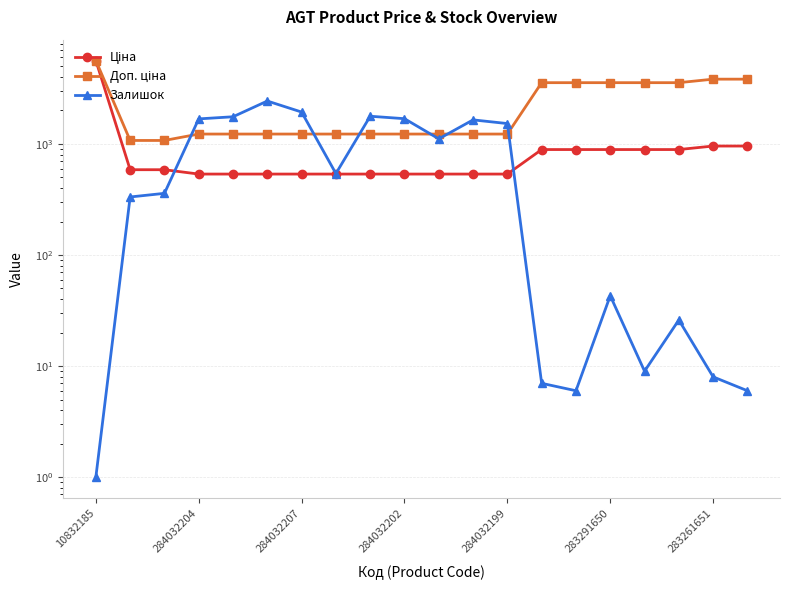

Which series changed the most between 283291650 and 17?

Залишок